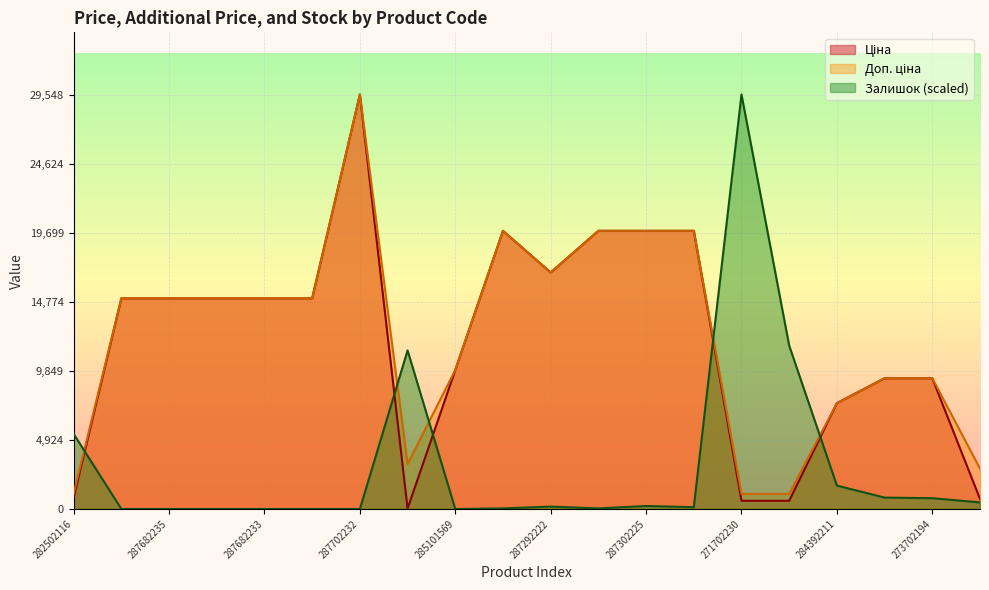

True or false: Ціна and Доп. ціна intersect in this chart.

False